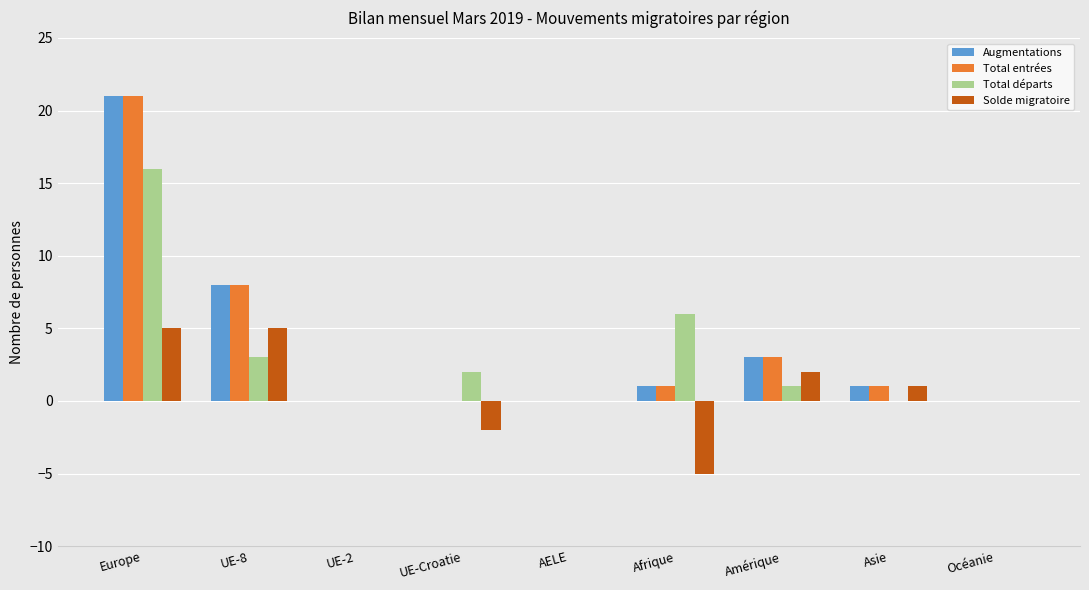

What is the maximum value for Augmentations?

21